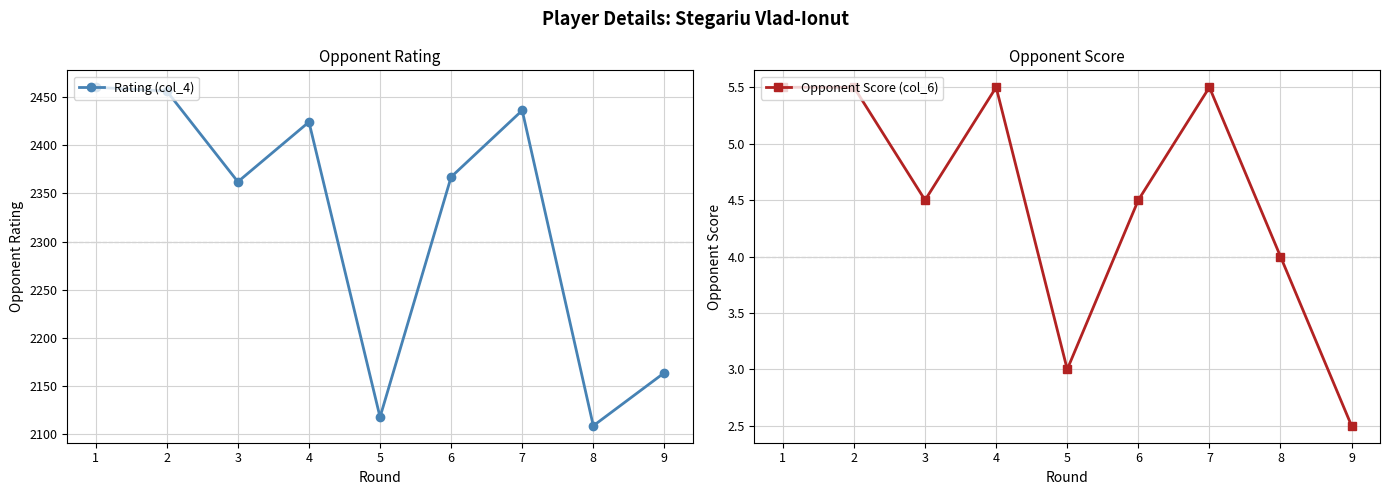

How many categories are shown in the chart?

9